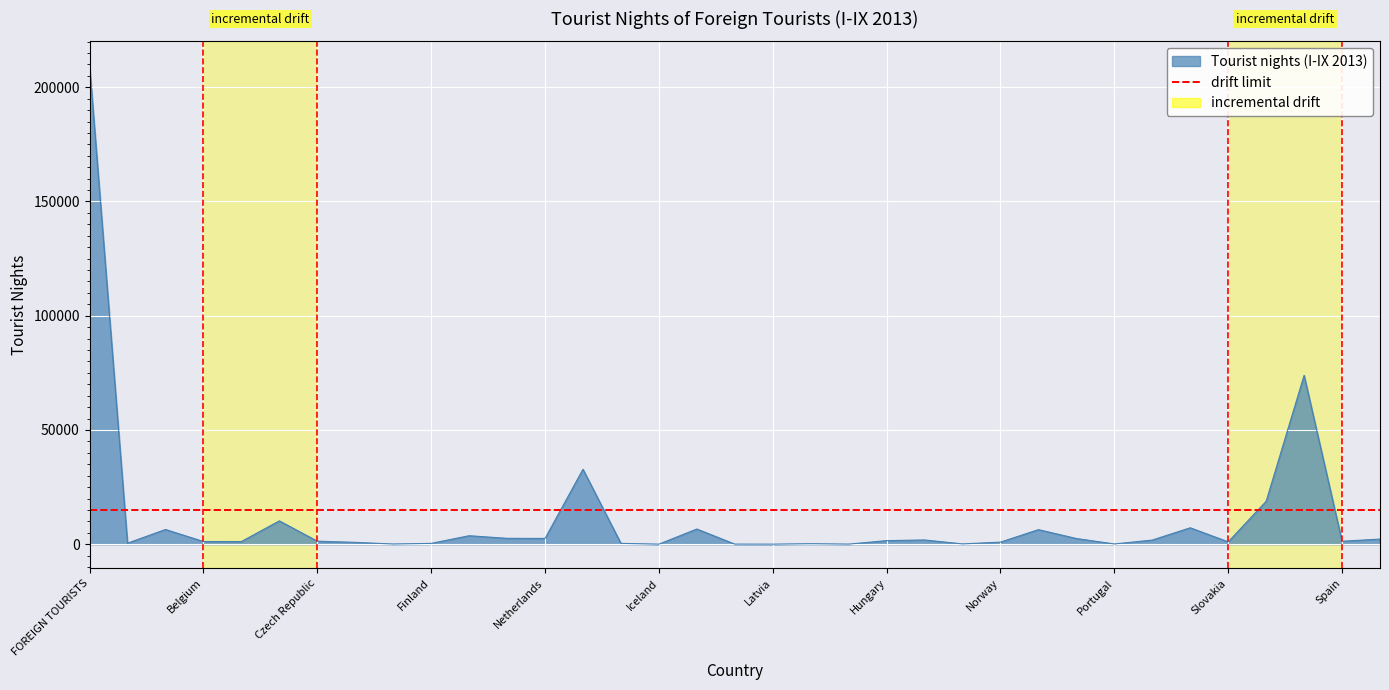

True or false: the data shows 761 at FYR of Macedonia.

False